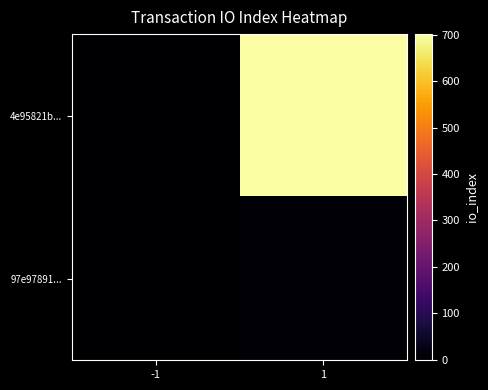

Reading left to right, what are all the values shown in this chart?

4e95821b...: -1=-1	1=701
97e97891...: -1=1	1=6